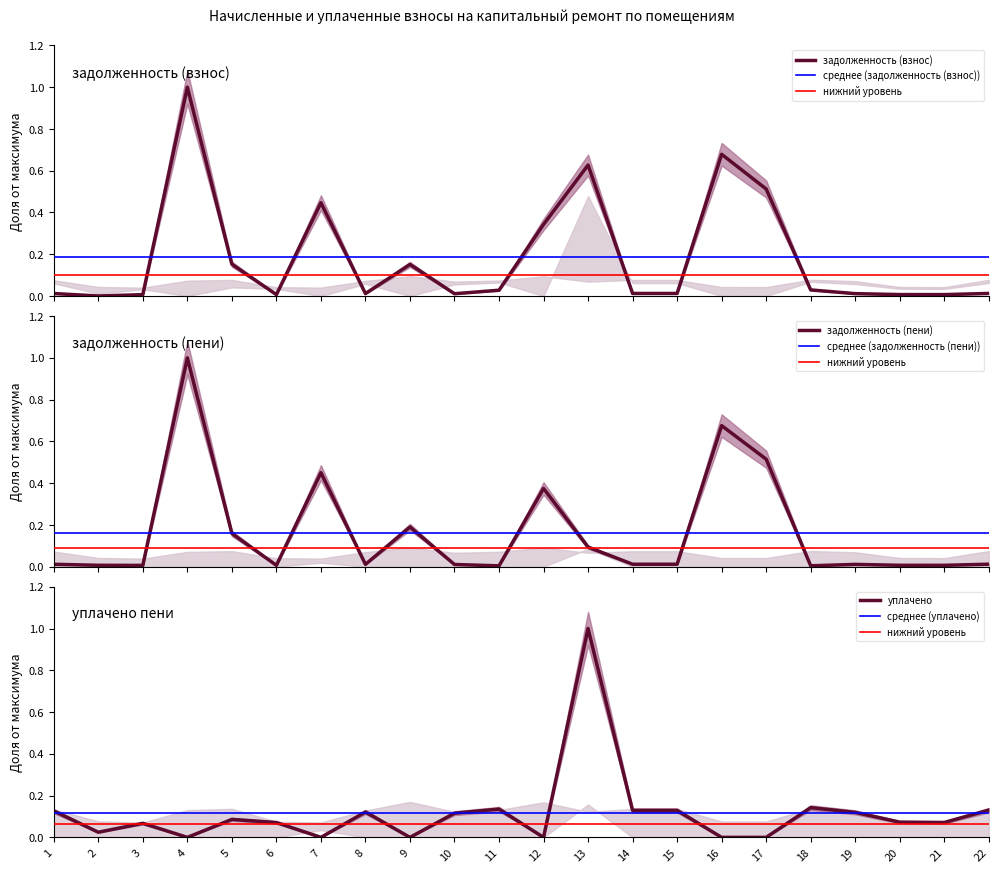

Which series has the largest range (max minus min)?

уплачено